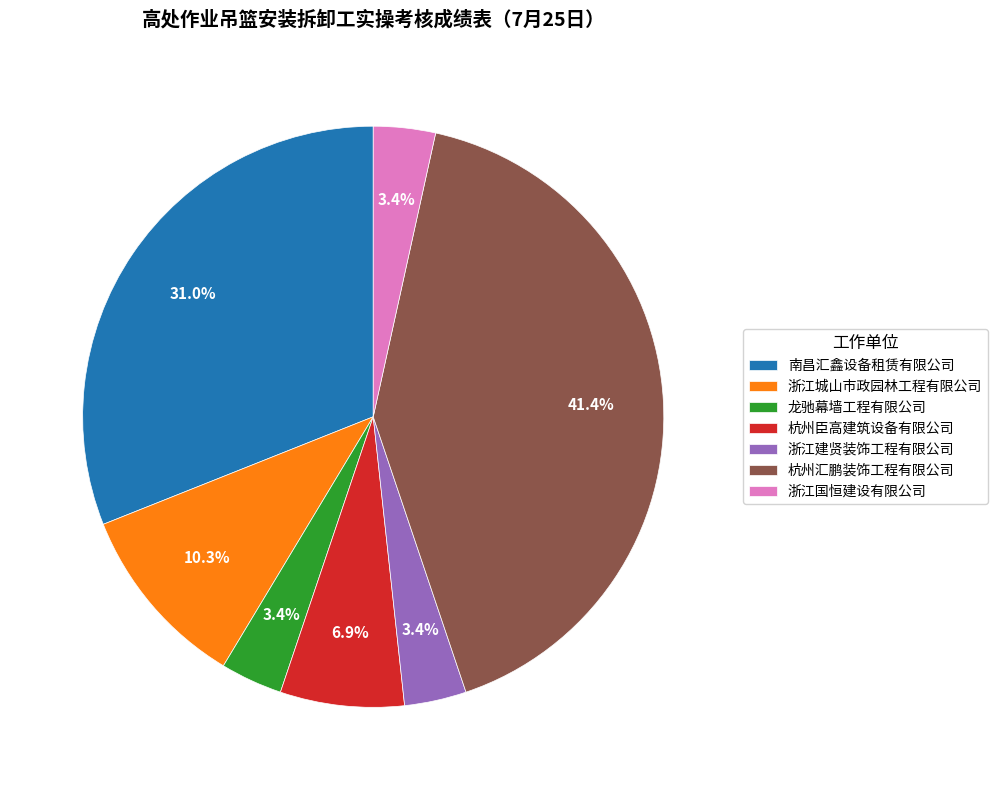

Which has a higher value, 南昌汇鑫设备租赁有限公司 or 杭州汇鹏装饰工程有限公司?

杭州汇鹏装饰工程有限公司